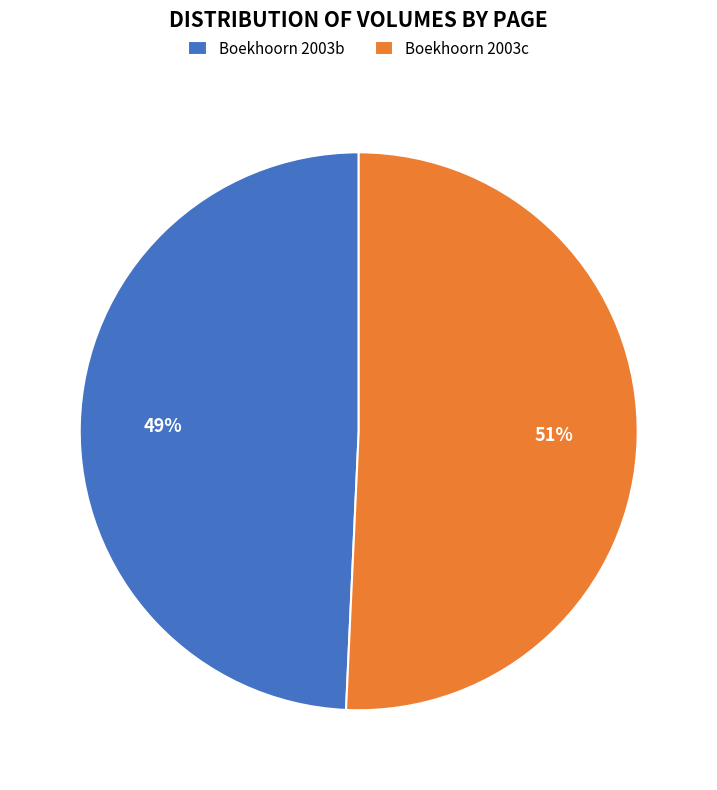

To the nearest percent, what is the combined percentage of Boekhoorn 2003c and Boekhoorn 2003b?

100%